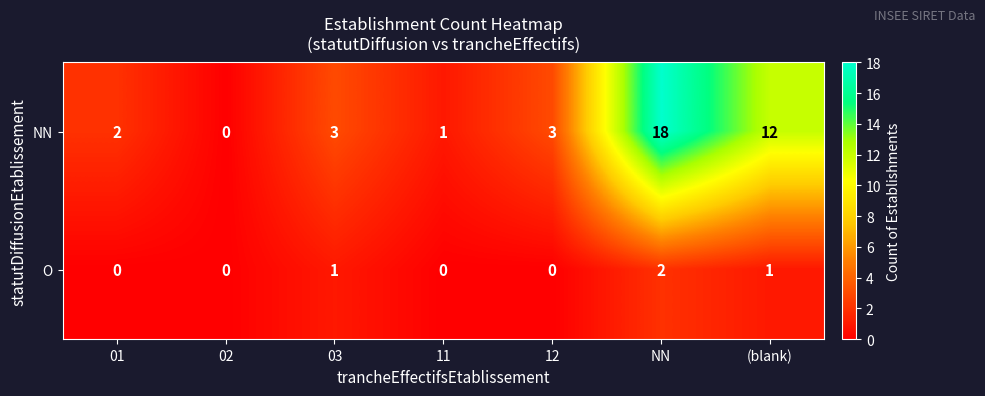

What is the greatest value displayed?

18